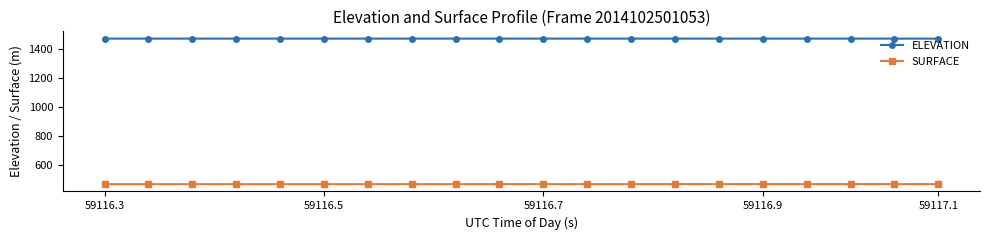

Rank the series by their maximum value, from highest to lowest.

ELEVATION, SURFACE